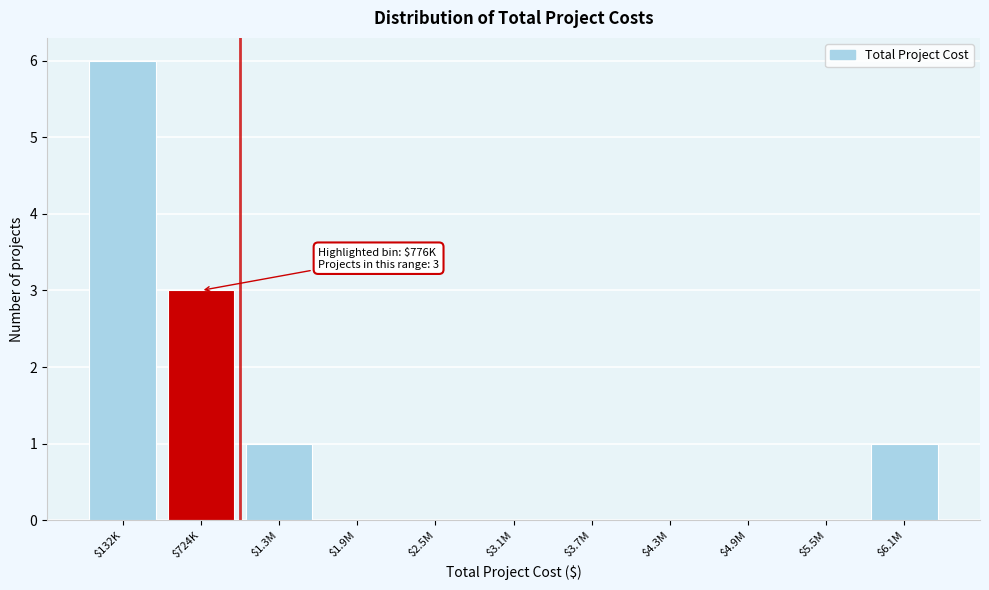

What is the sum of all values?

11